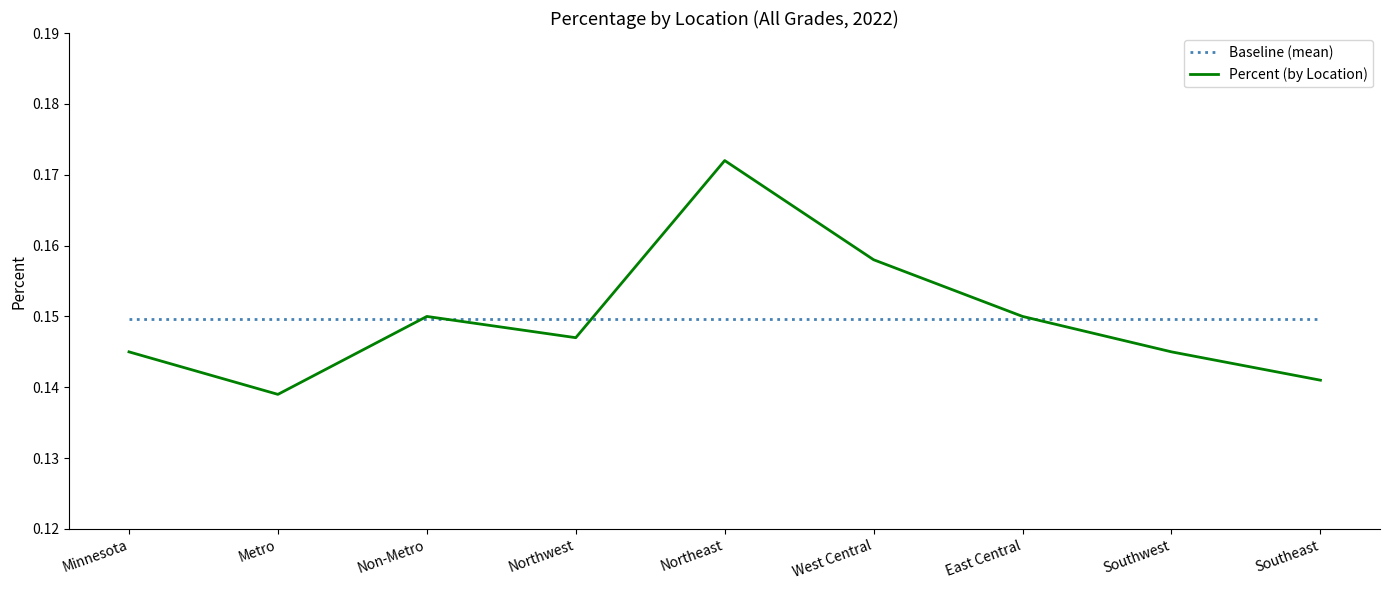

What position from the left is Minnesota?

1